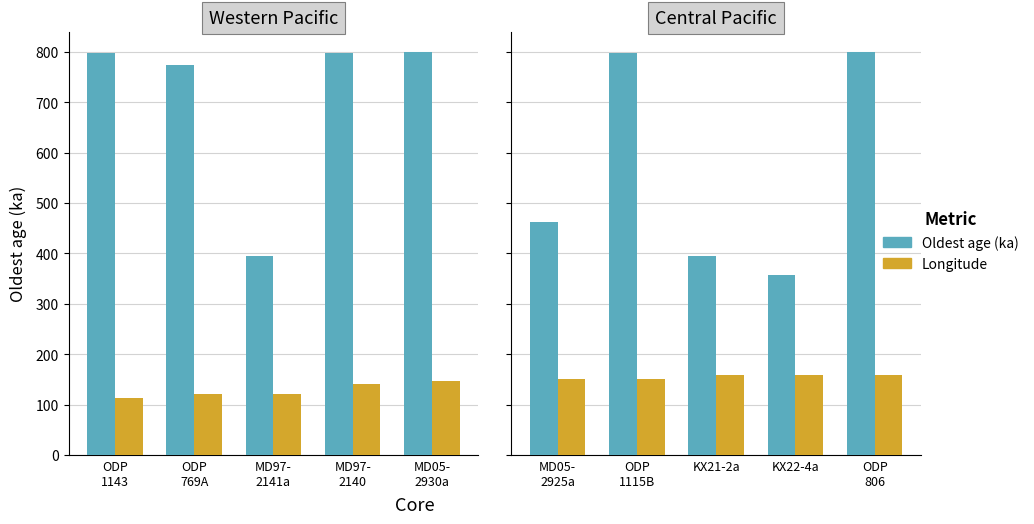

Which label corresponds to the largest value in the chart?

ODP 806